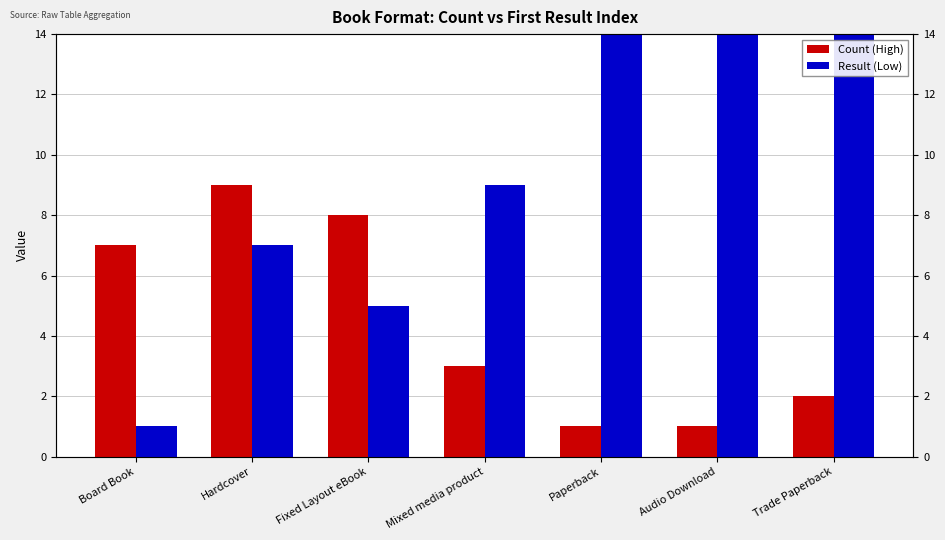

Rank the series at Mixed media product from highest to lowest value.

Result (Low), Count (High)